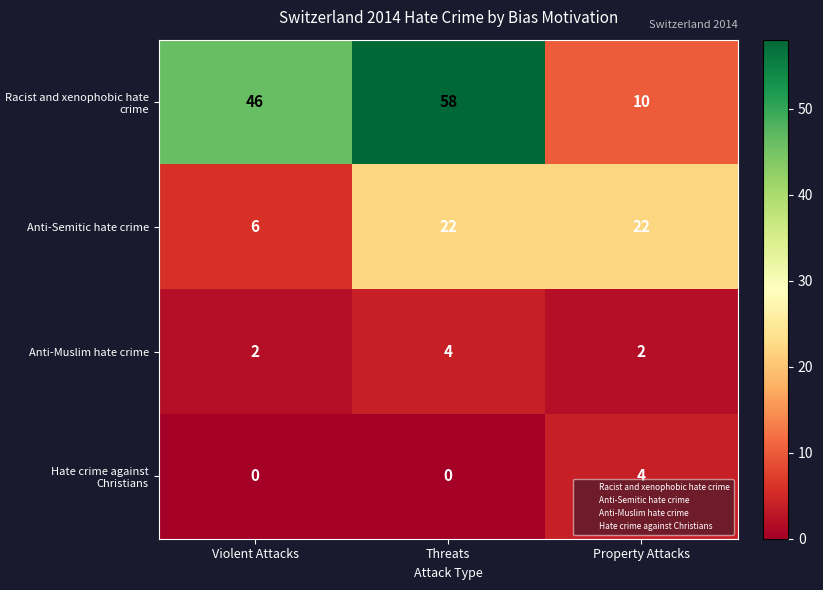

How many Hate crime against Christians values are between 0 and 4?

3